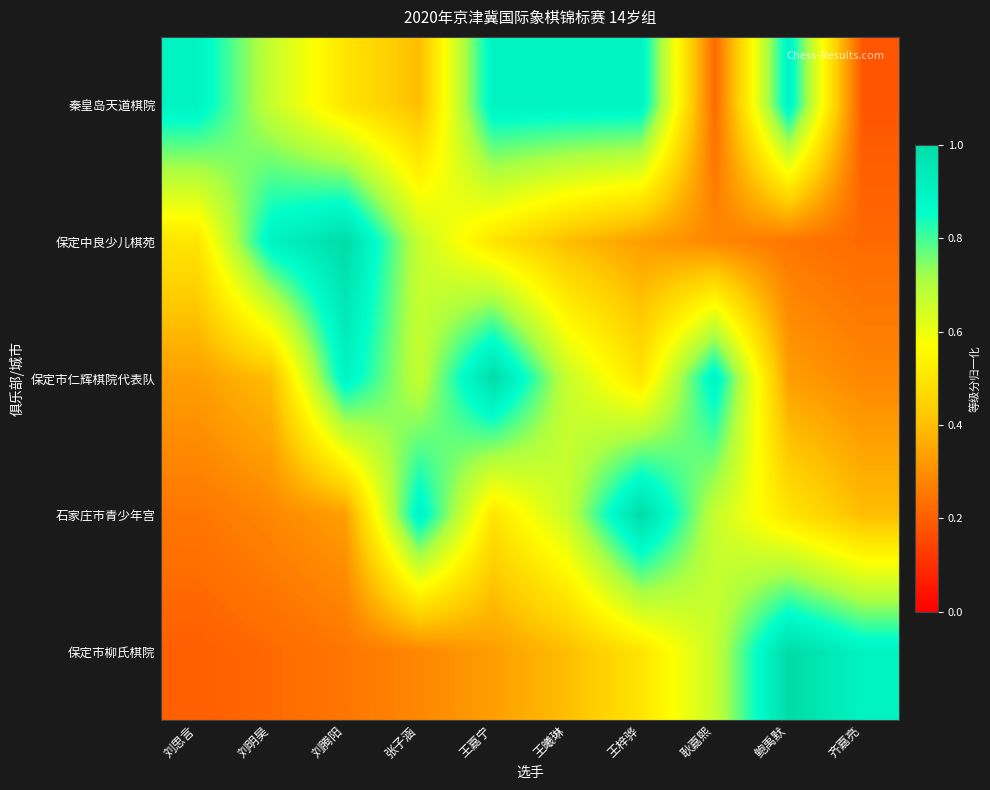

Which series has the largest range (max minus min)?

保定市柳氏棋院